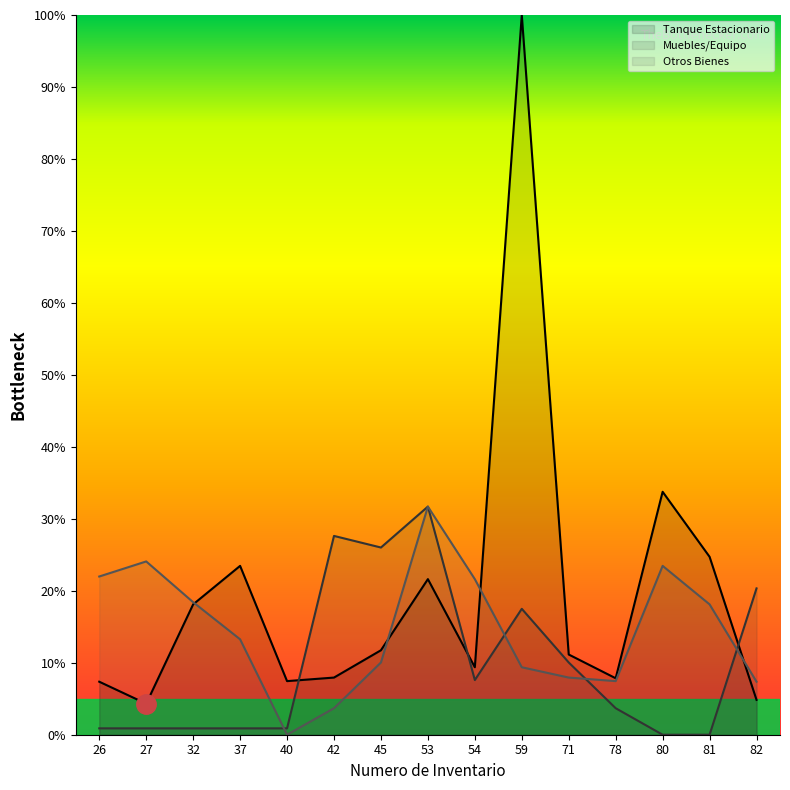

True or false: Muebles/Equipo and Otros Bienes intersect in this chart.

True